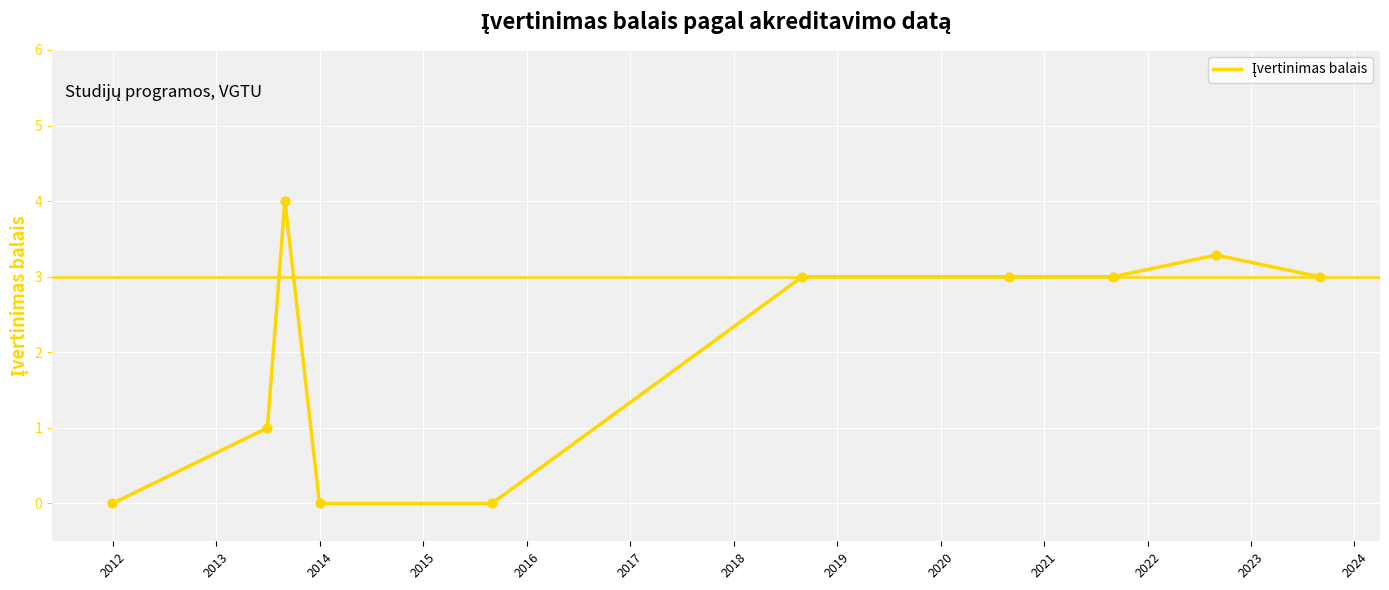

What is the greatest value displayed?

4.0